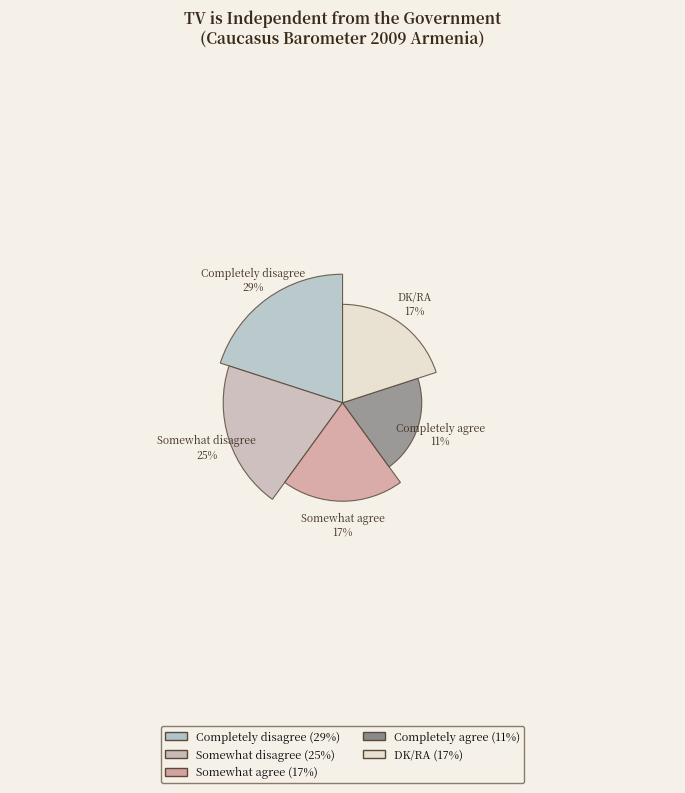

What is the ratio of the value at DK/RA to the value at Somewhat agree?

1.0